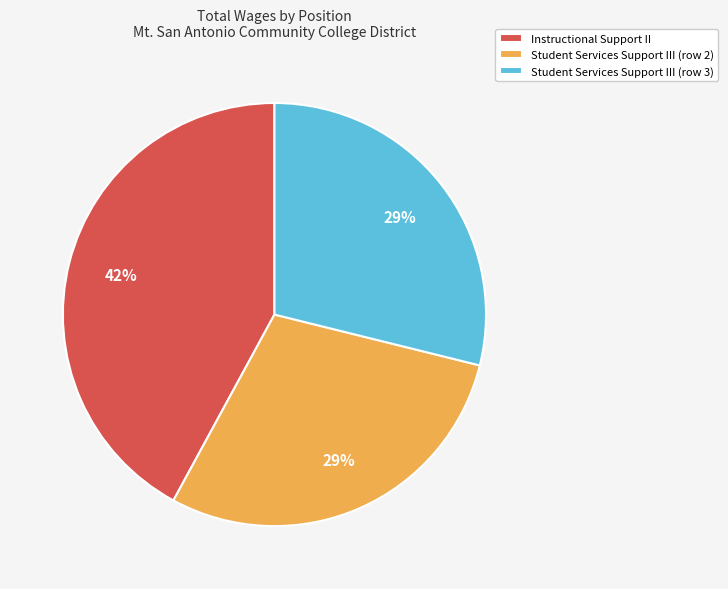

Approximately how many times larger is the value at Instructional Support II compared to Student Services Support III (row 2)?

1.4